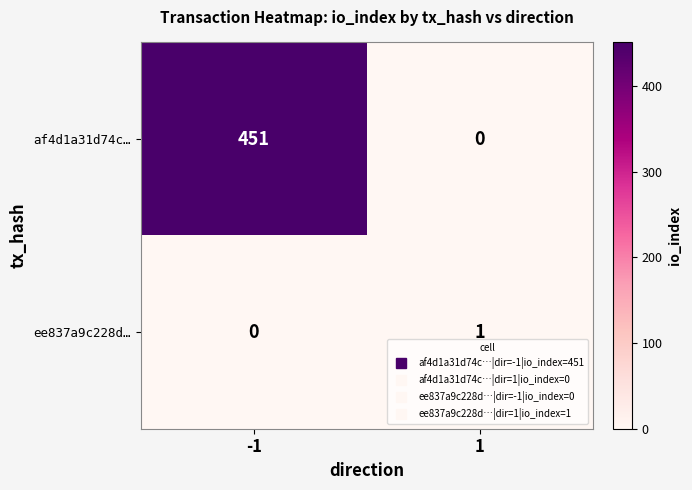

Rank the series at 1 from highest to lowest value.

ee837a9c228d…, af4d1a31d74c…